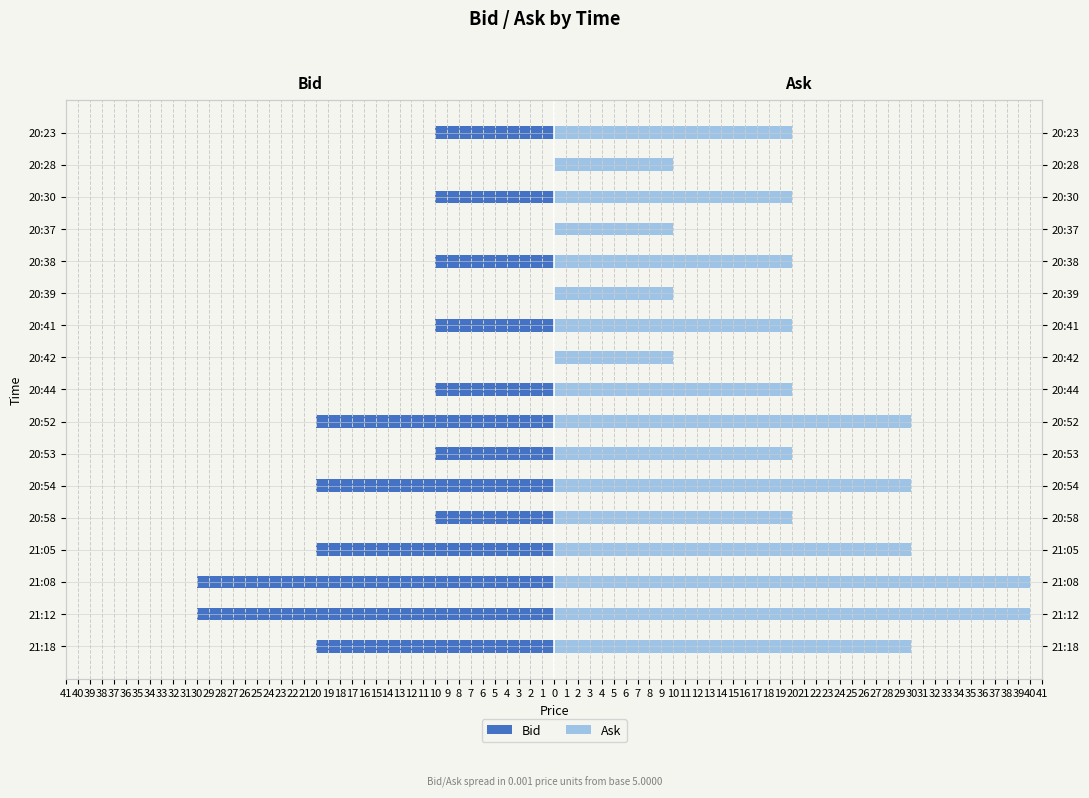

How many bars are there in each group?

2